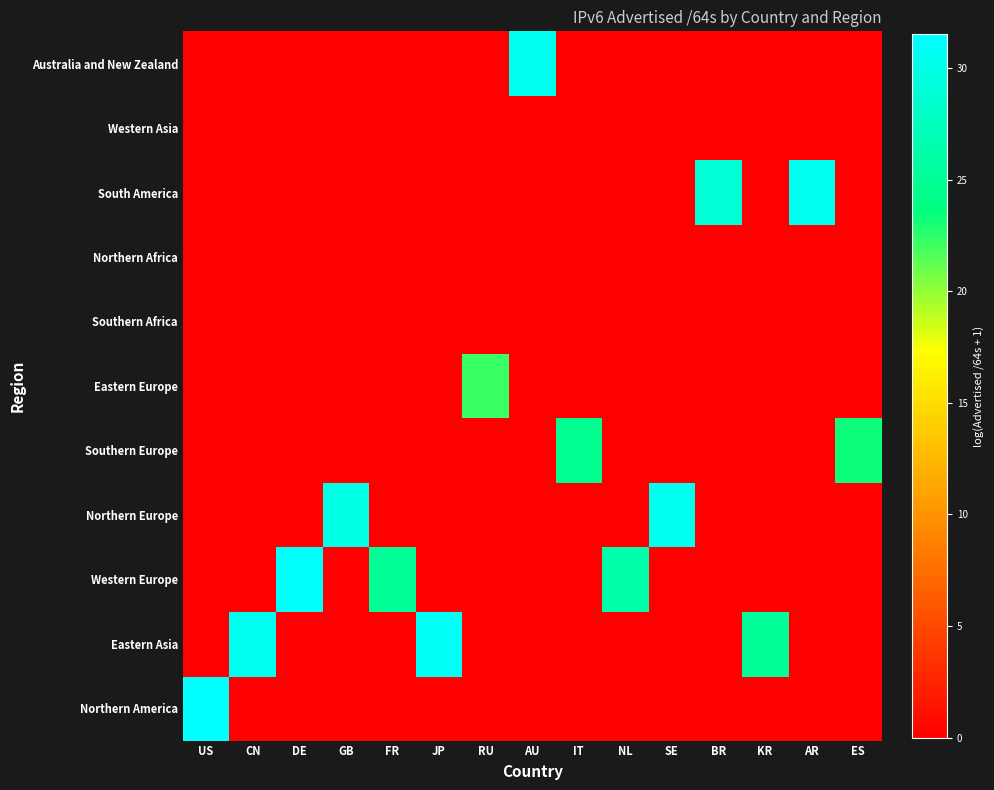

At how many categories does at least one series exceed 0?

15